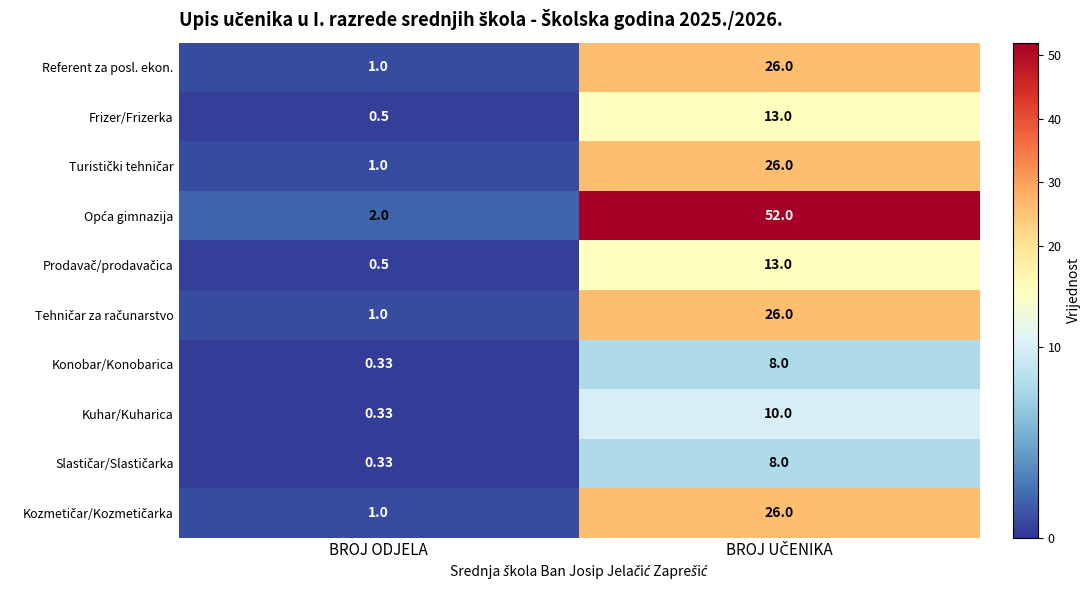

At which label does Referent za posl. ekon. reach its minimum?

BROJ ODJELA